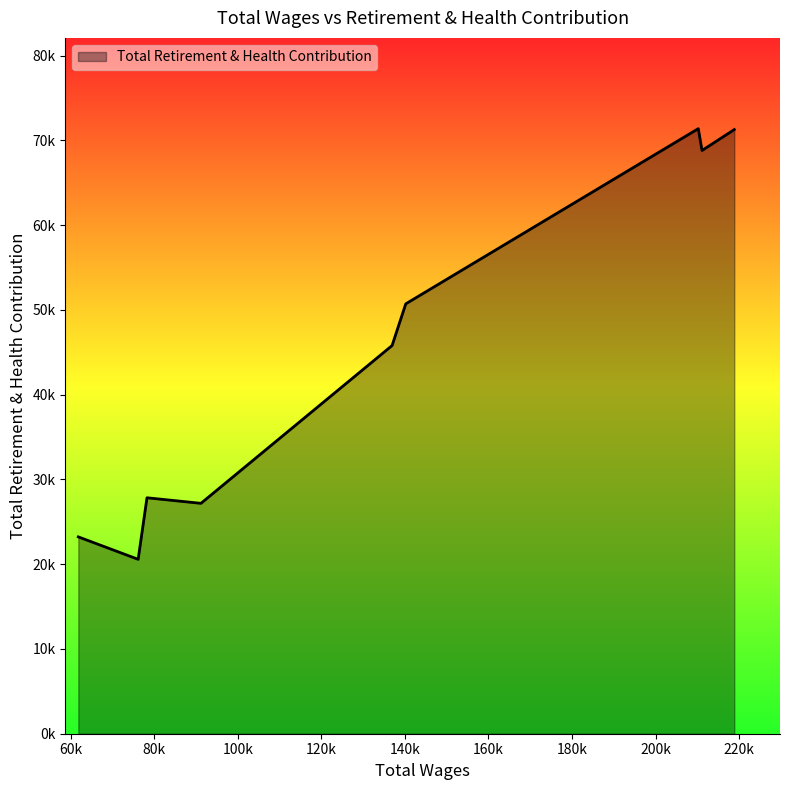

Does the chart have visible grid lines?

No